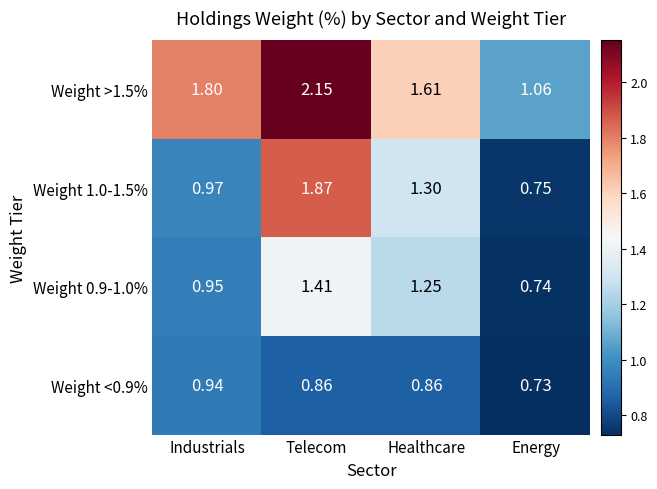

At which label is Weight 0.9-1.0% closest to 1?

Industrials